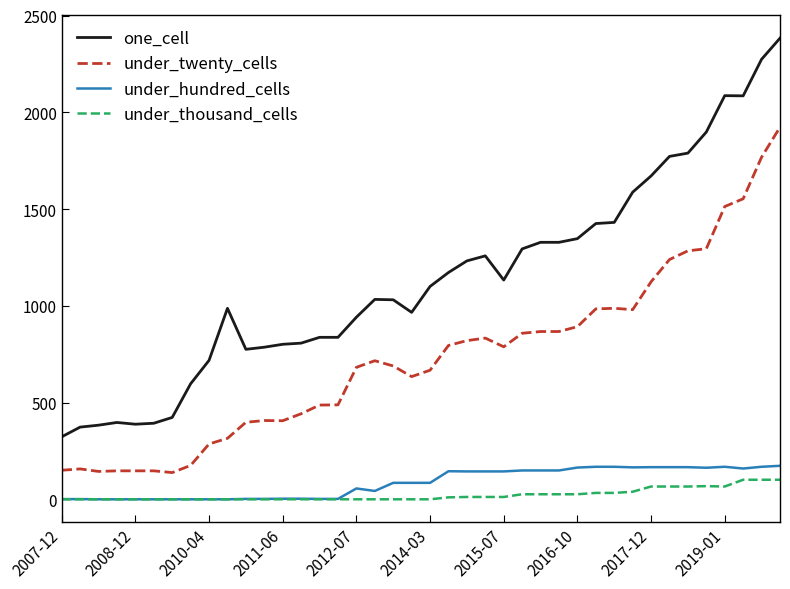

True or false: under_thousand_cells and one_cell intersect in this chart.

False